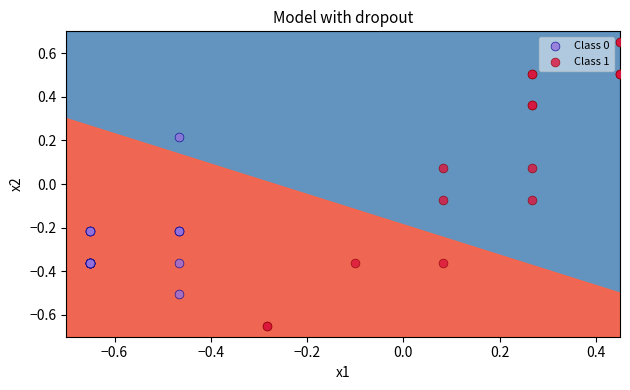

Which series contains the lowest Y value?

Class 1